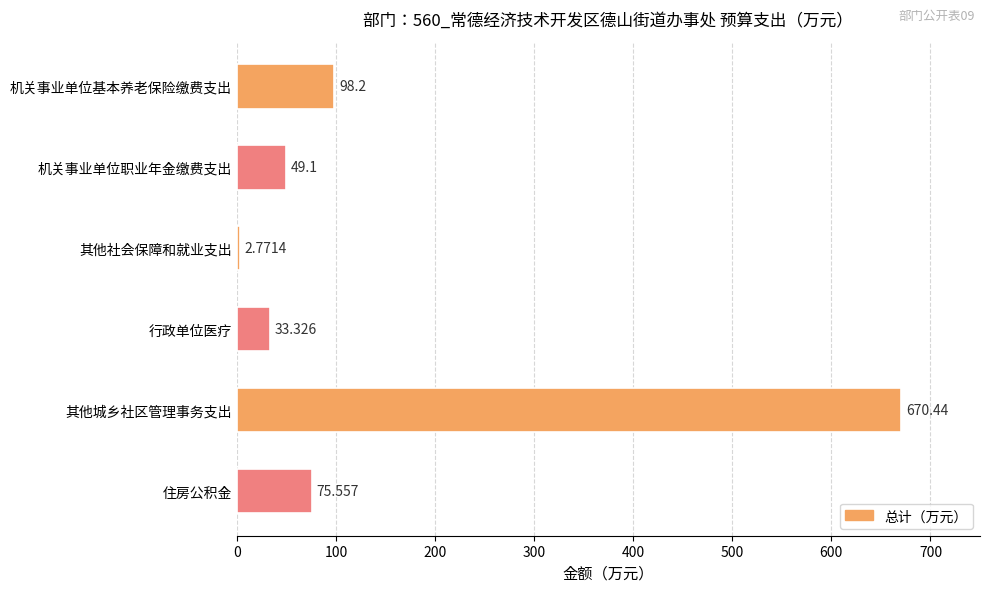

List the labels in order of value, largest first.

其他城乡社区管理事务支出, 机关事业单位基本养老保险缴费支出, 住房公积金, 机关事业单位职业年金缴费支出, 行政单位医疗, 其他社会保障和就业支出